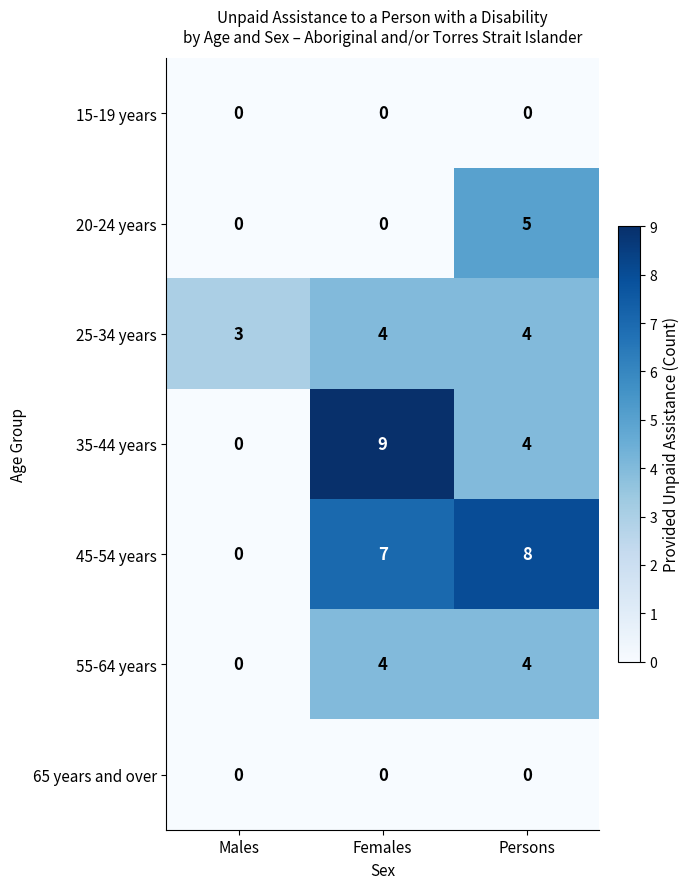

What is the difference between the 35-44 years values at Males and Persons?

4